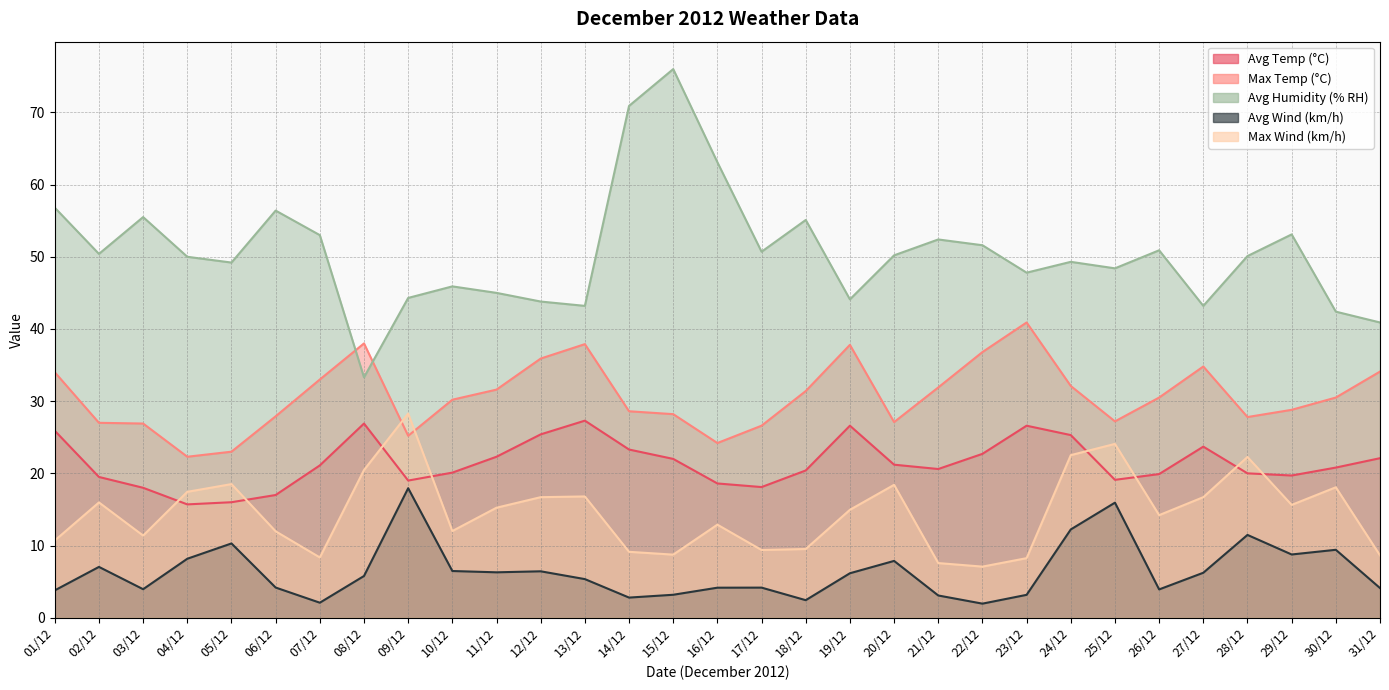

What is the difference between the Avg Temp (°C) values at 18/12 and 11/12?

1.9